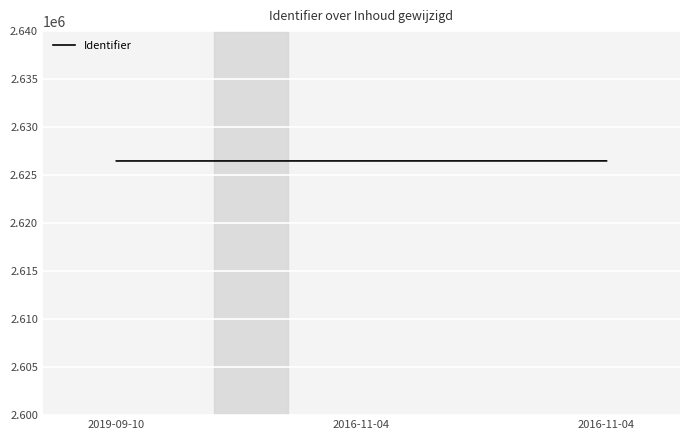

What is the ratio of the value at 2019-09-10 to the value at 2016-11-04?

1.0